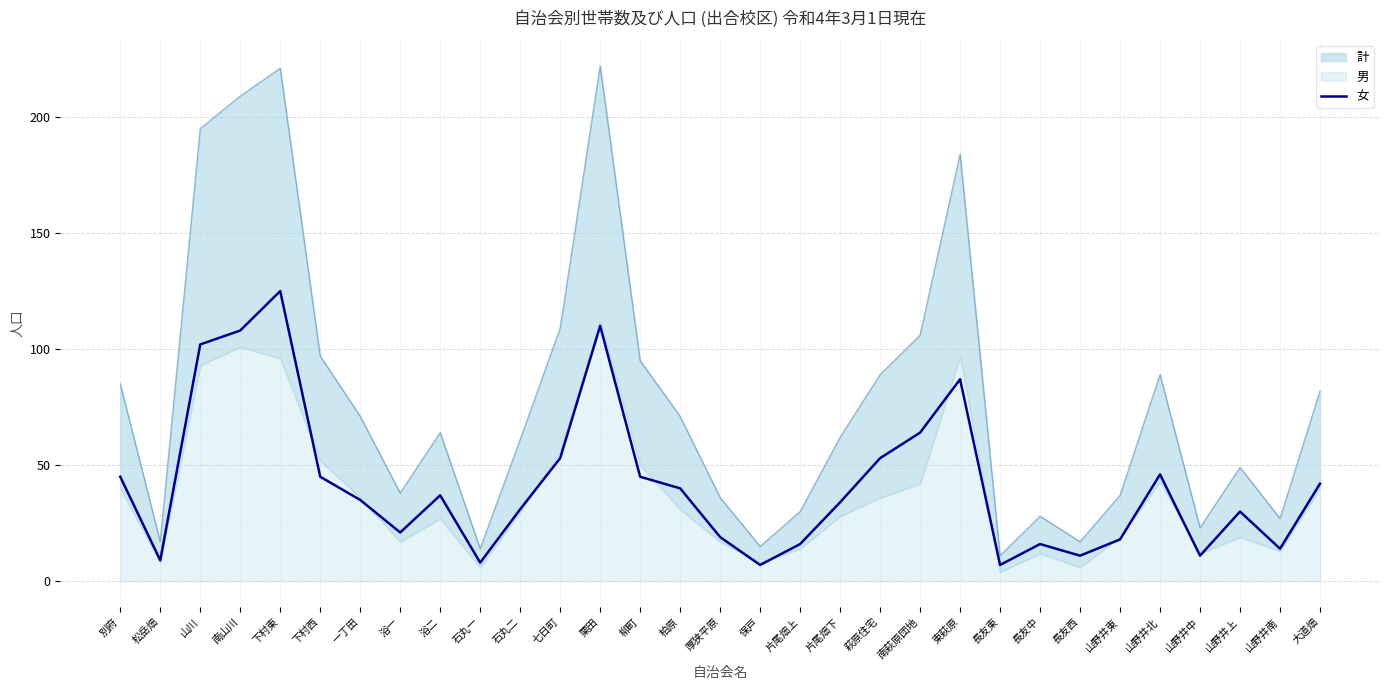

Between 萩原住宅 and 下村東, which is larger?

下村東